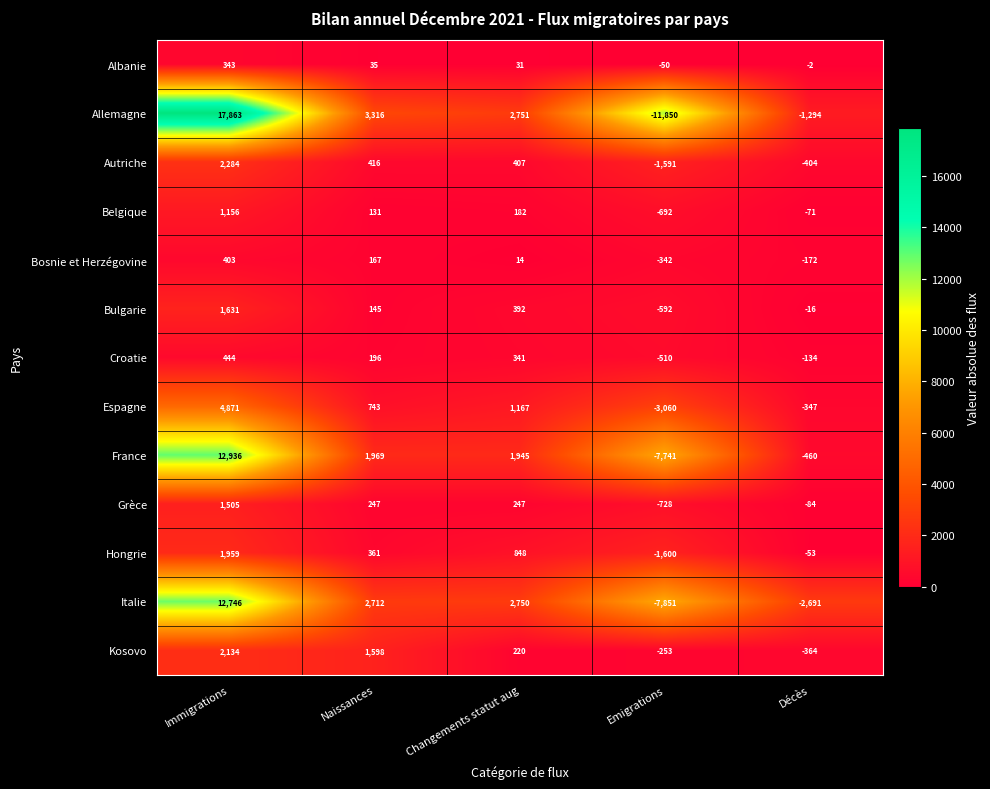

What is the greatest value displayed?

17863